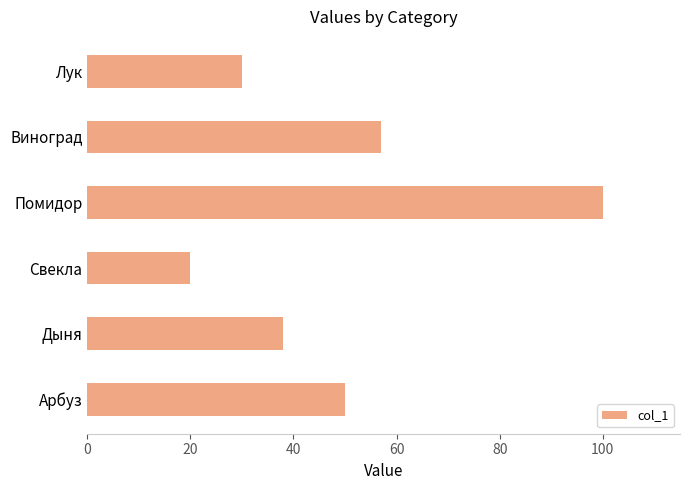

Reading bottom to top, list all the values displayed in this chart.

50	38	20	100	57	30